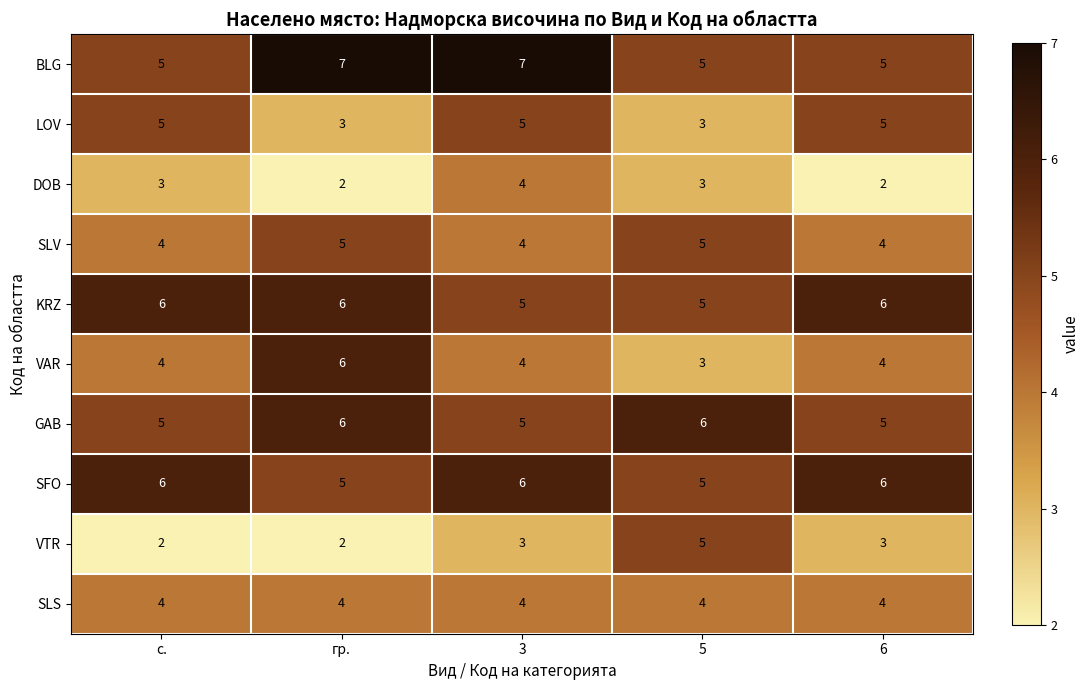

What is the total value across all series at 3?

47